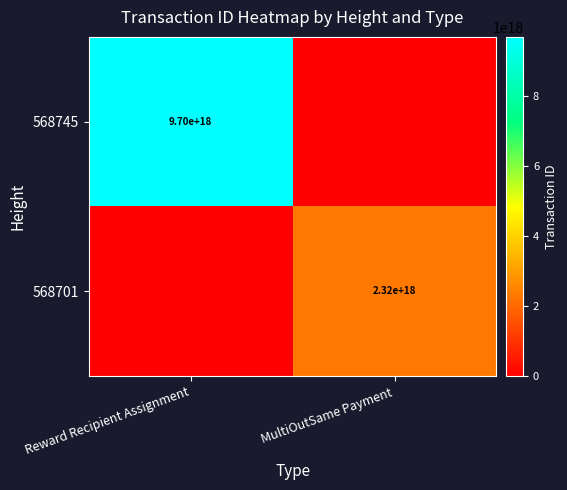

True or false: 568701 has a value of 2320000000000000000 at MultiOutSame Payment.

True